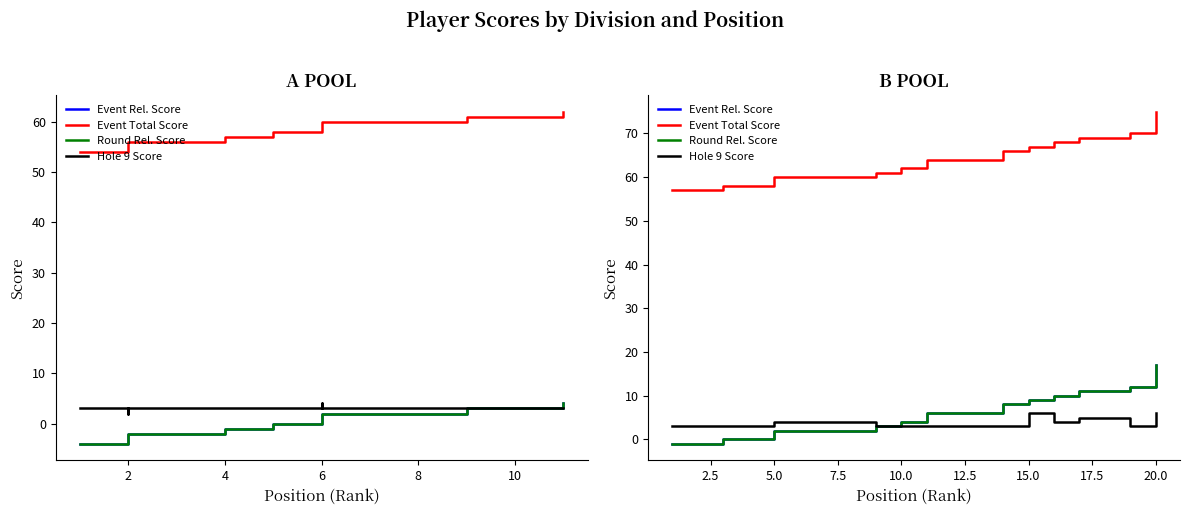

What is the average value of the Round Rel. Score series?

5